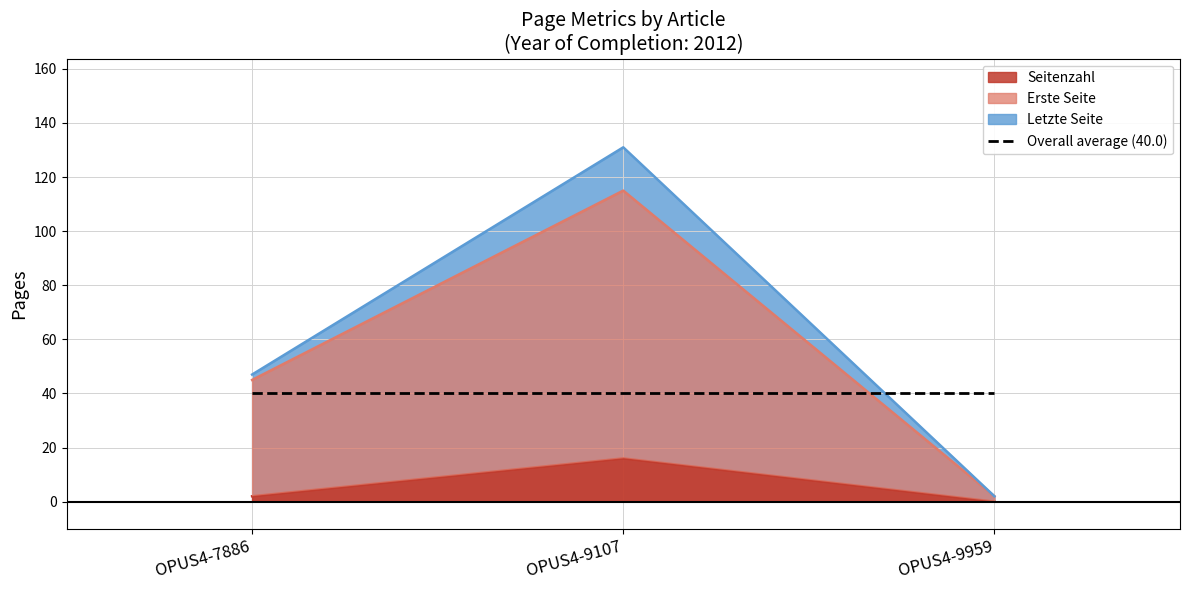

Reading left to right, what are all the values shown in this chart?

Seitenzahl: OPUS4-7886=2	OPUS4-9107=16	OPUS4-9959=0
Erste Seite: OPUS4-7886=45	OPUS4-9107=115	OPUS4-9959=2
Letzte Seite: OPUS4-7886=47	OPUS4-9107=131	OPUS4-9959=2